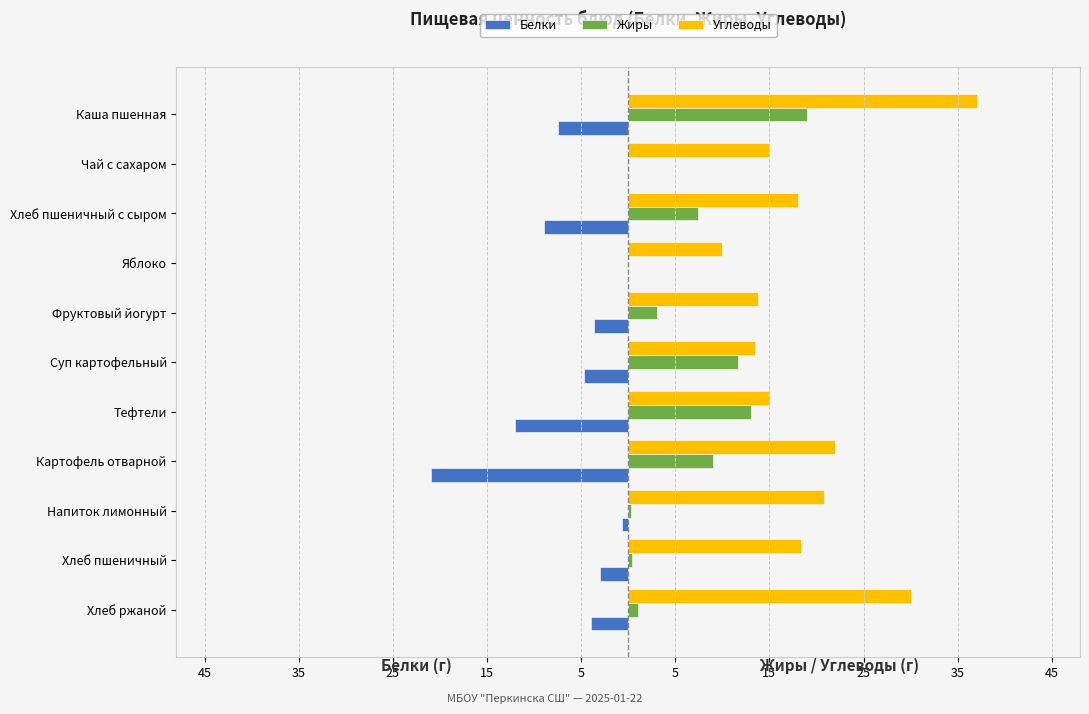

What are all the series names shown in the legend?

Белки, Жиры, Углеводы